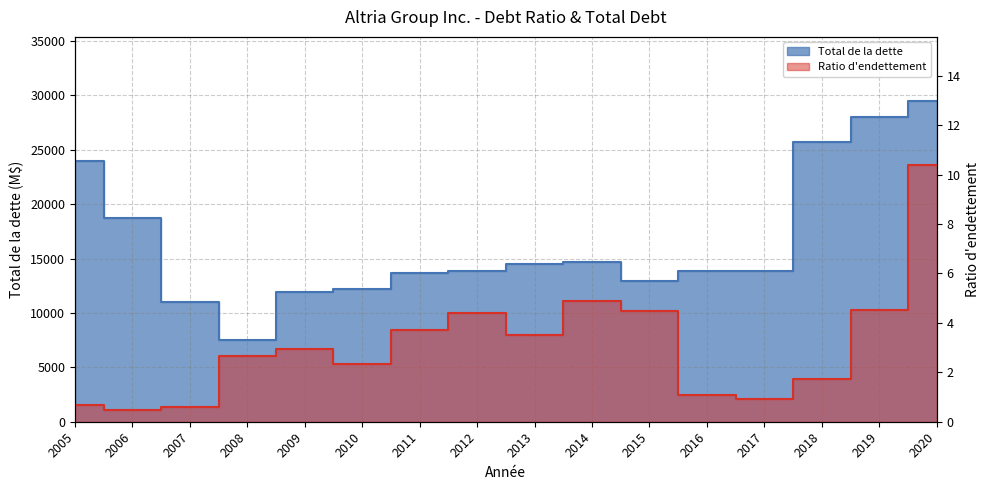

How many data points in Total de la dette are less than 13894?

8